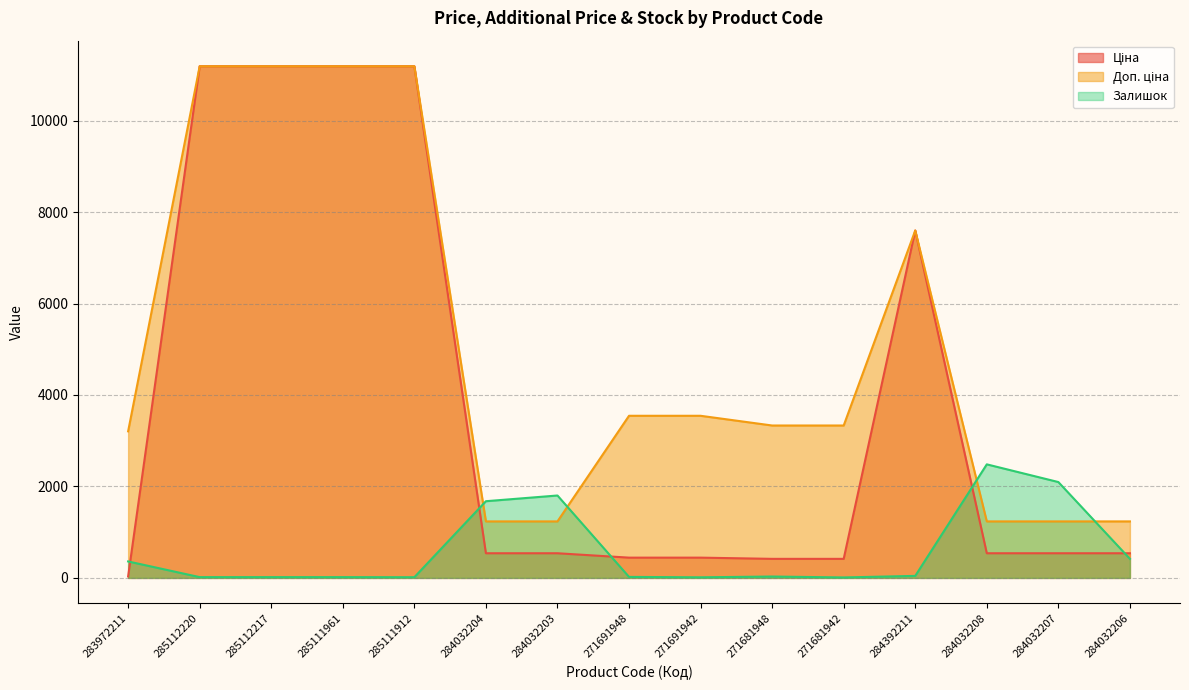

What is the value of the Залишок point at the 12th from the left?

44.0